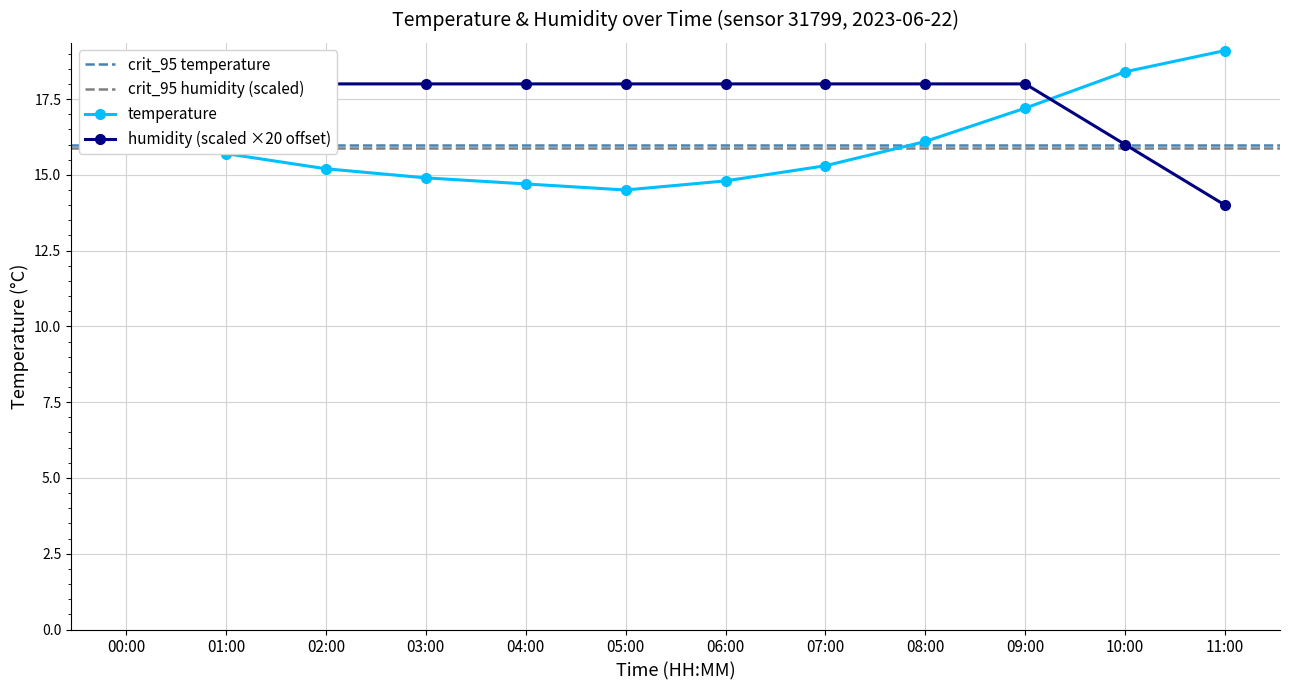

What is the average value of the humidity series?

17.5